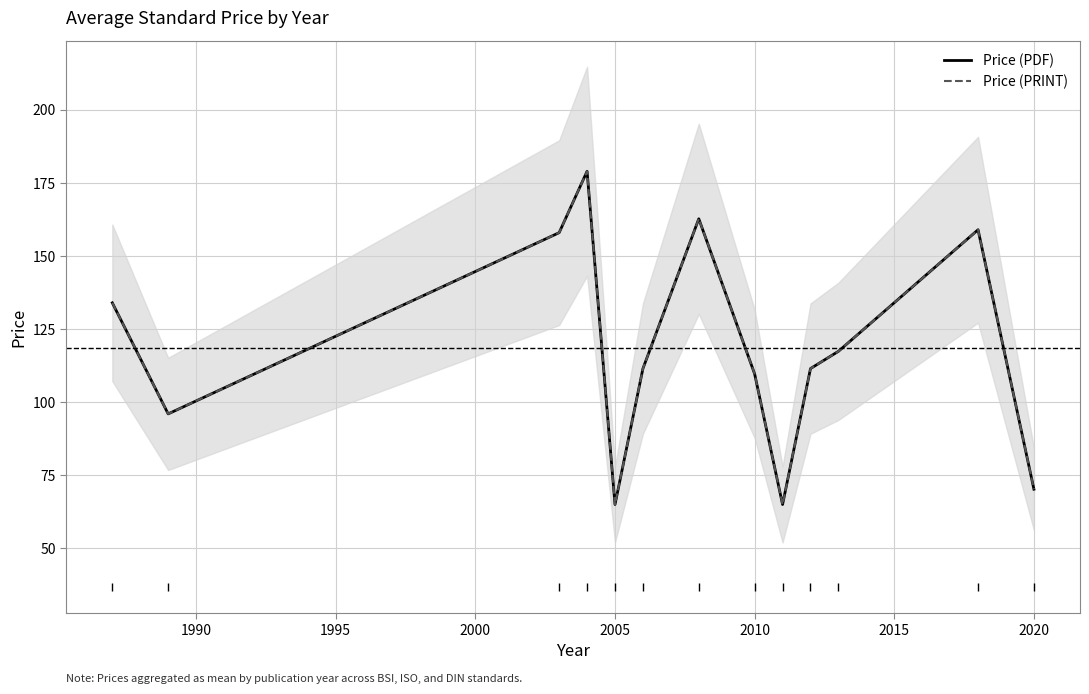

Reading left to right, transcribe all the data shown in this chart.

Price (PDF): 134.0	96.0	158.0	179.0	65.0	111.5	162.8	109.7	65.0	111.5	117.4	159.0	70.2
Price (PRINT): 134.0	96.0	158.0	179.0	65.0	111.5	162.8	109.7	65.0	111.5	117.4	159.0	70.2